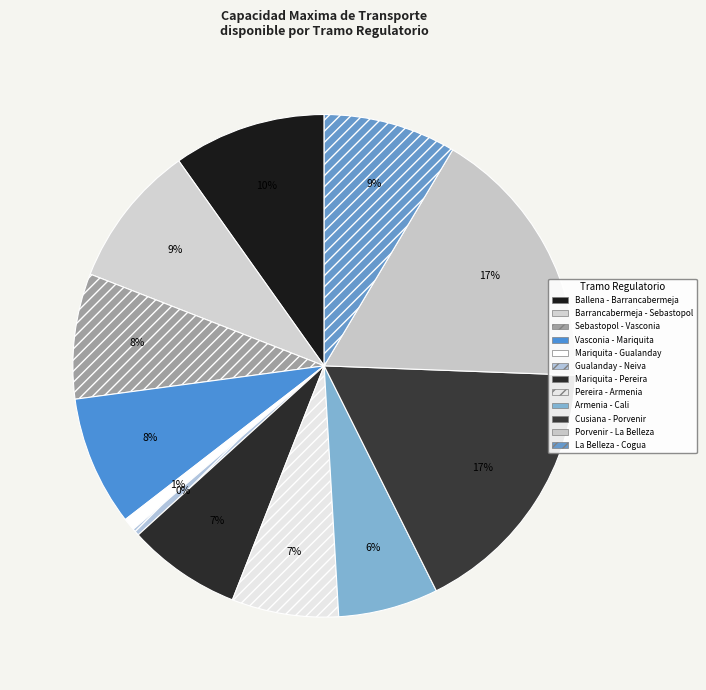

To the nearest percent, what portion does Pereira - Armenia represent?

7%